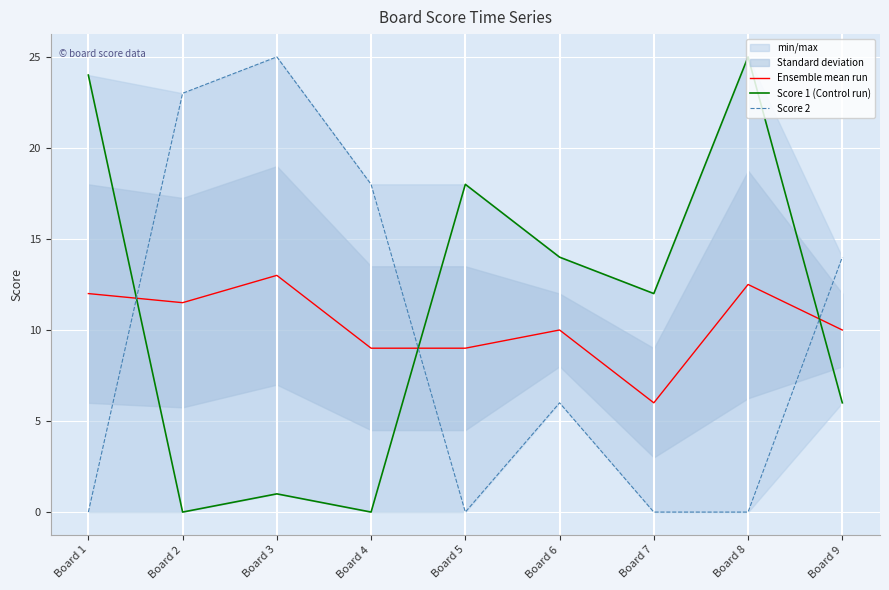

What is the difference between the Score 2 values at Board 1 and Board 4?

18.0